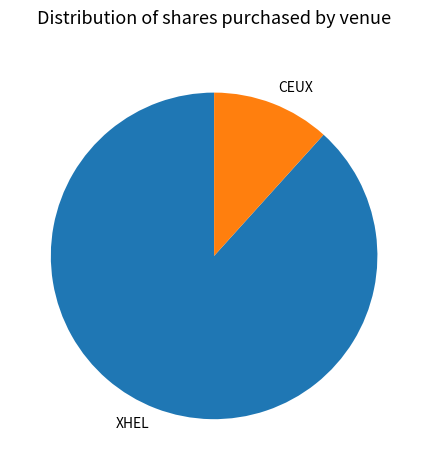

Is the sum of XHEL and CEUX greater than half?

Yes